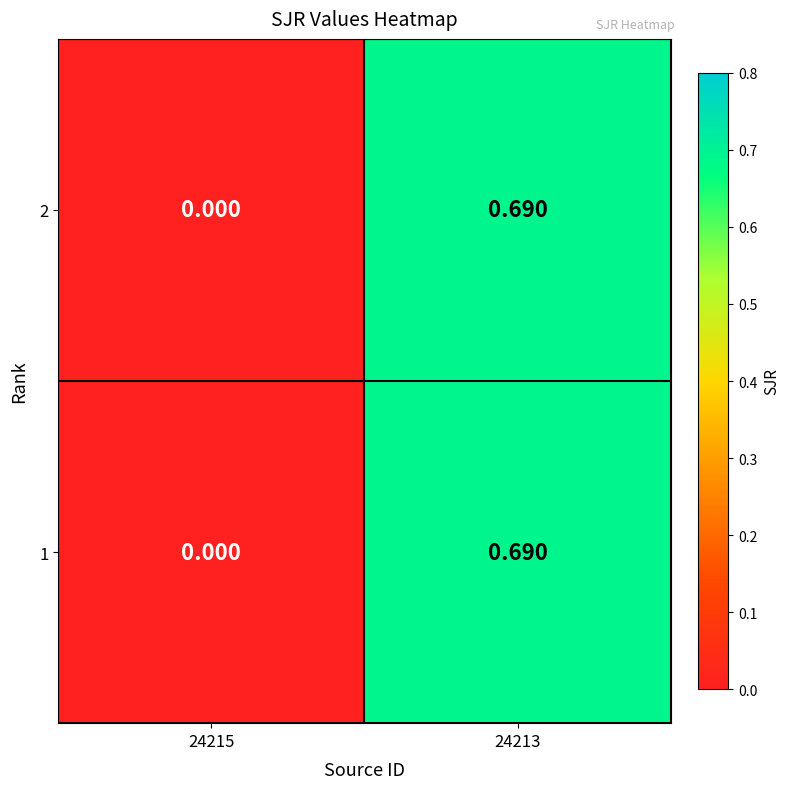

Reading right to left, extract all data points from this chart.

2: 24213=0.7	24215=0.0
1: 24213=0.7	24215=0.0